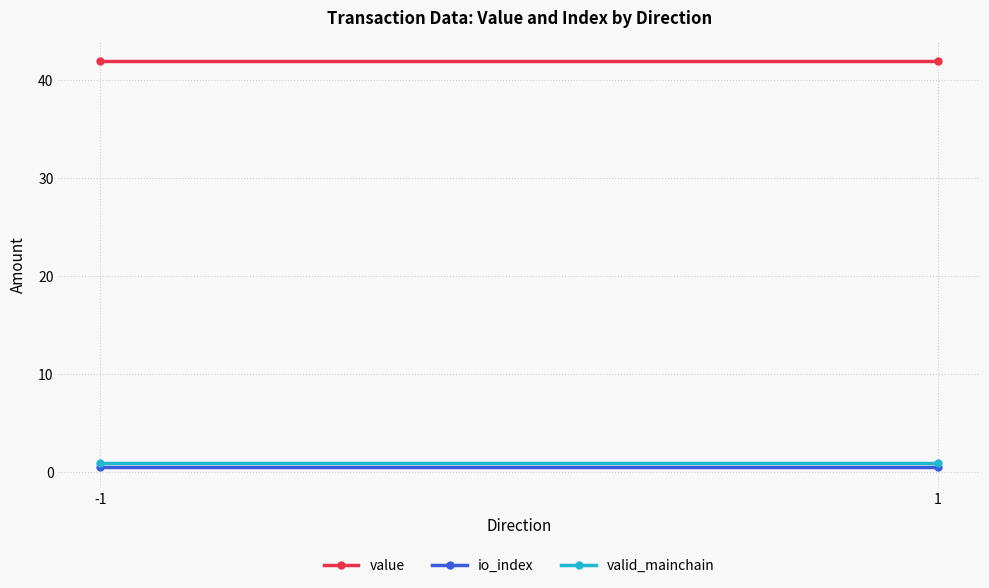

What is the average value of the io_index series?

0.5